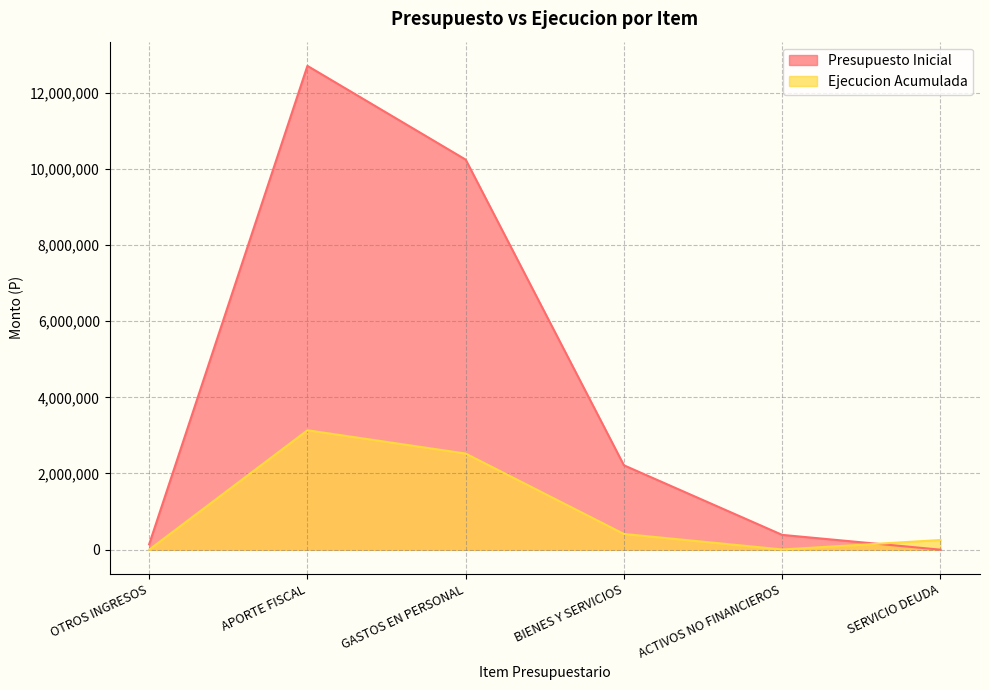

Where is the first local maximum for Ejecucion Acumulada?

APORTE FISCAL